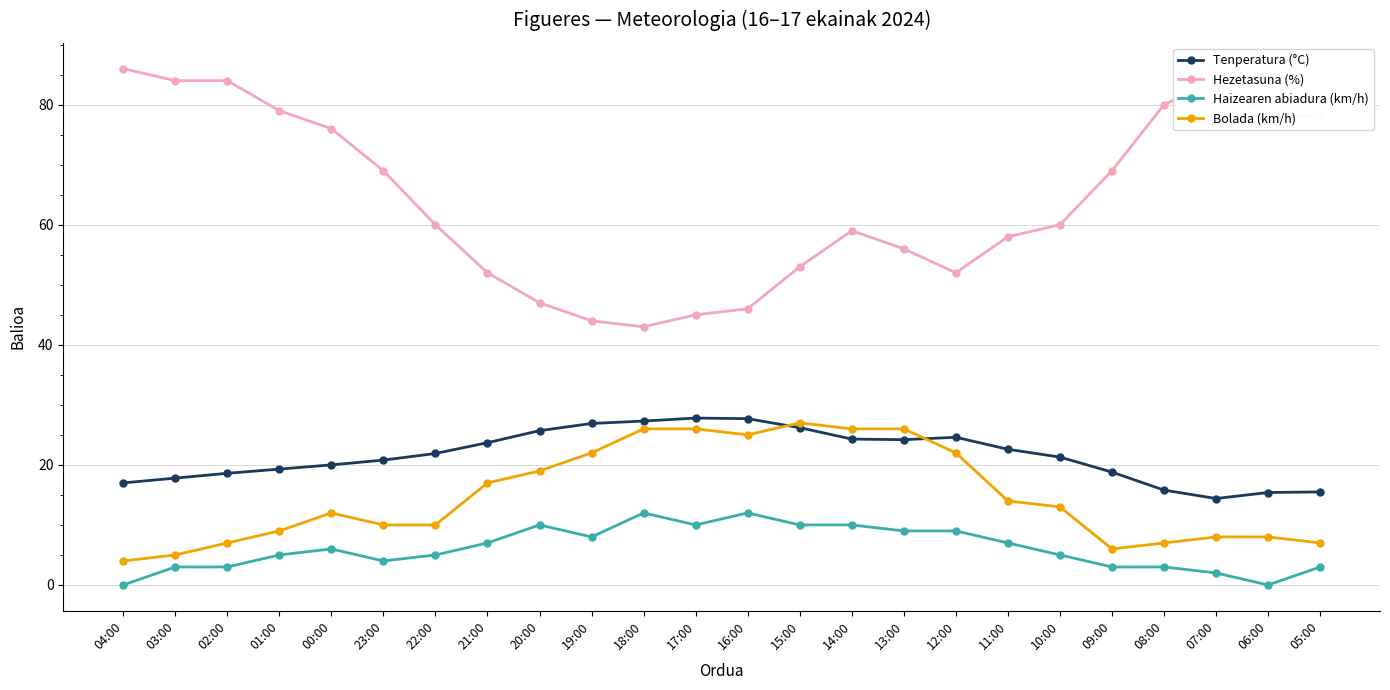

What is the greatest value displayed?

86.0